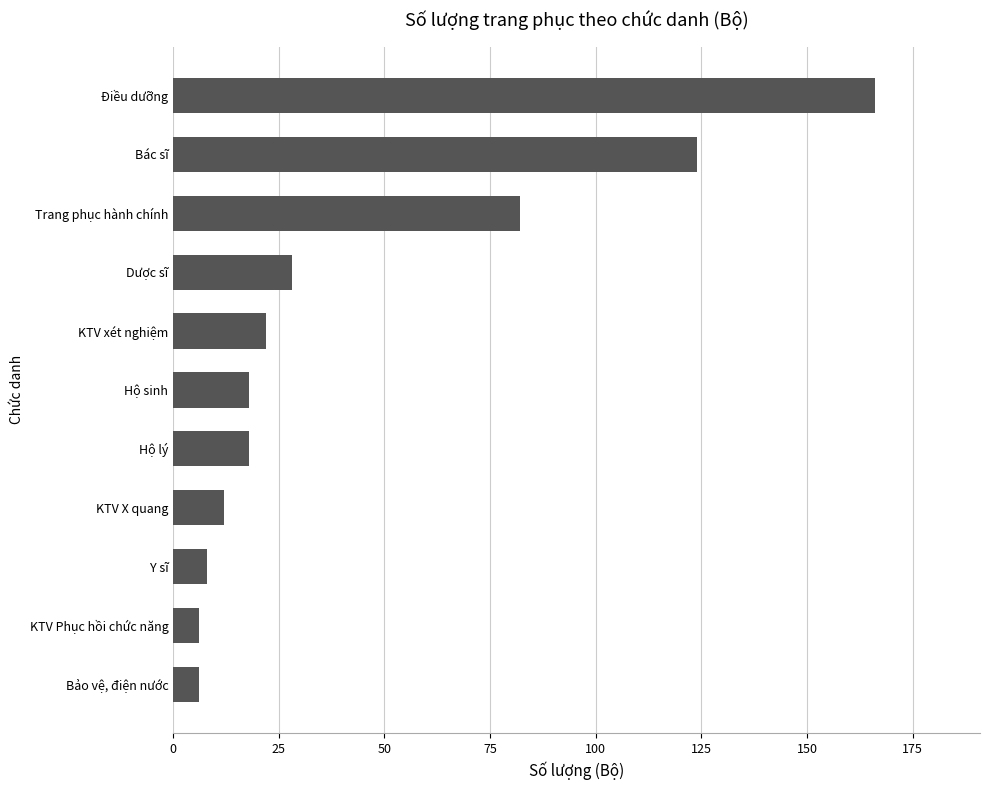

How many categories are shown in the chart?

11